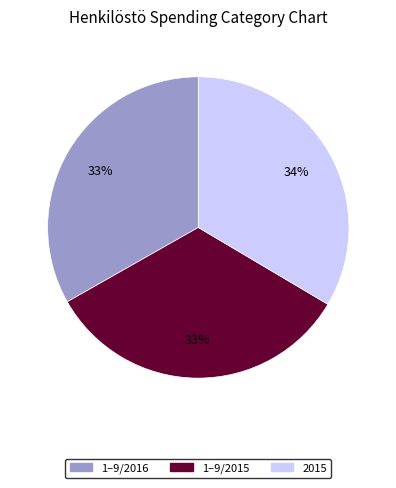

Count the number of slices in the pie.

3